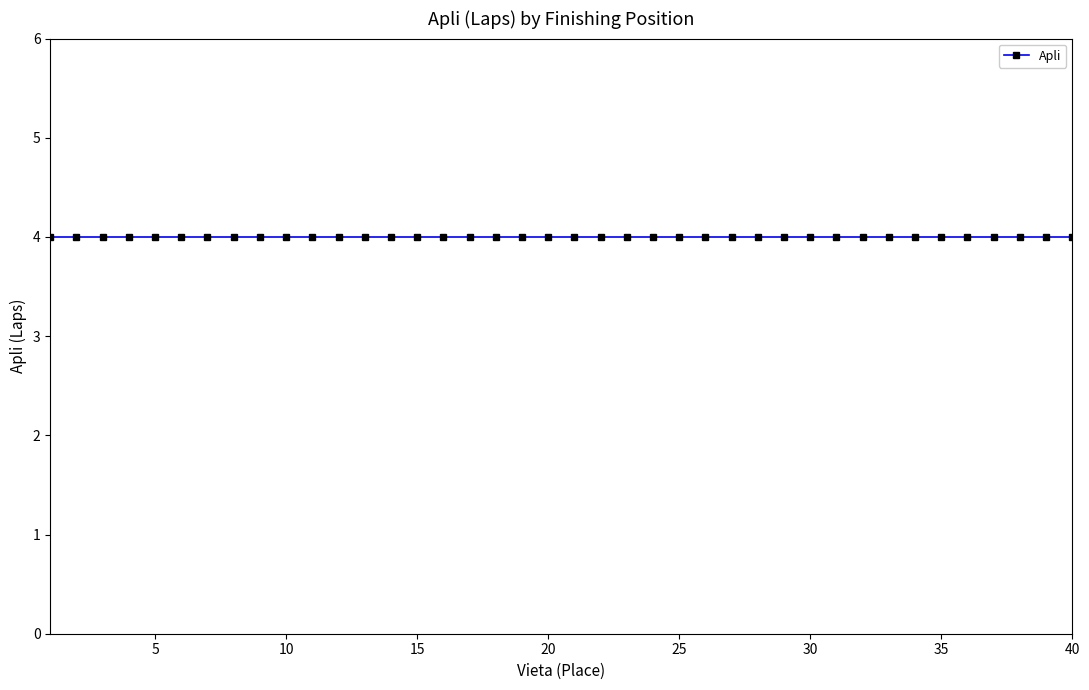

How many data points in Vieta are above 21?

19